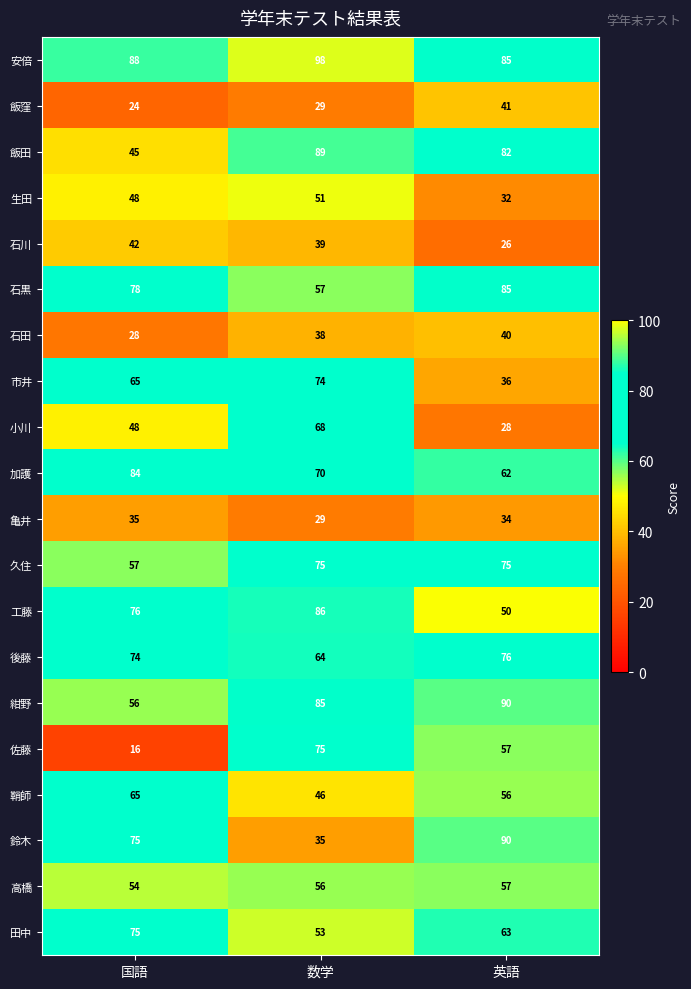

True or false: 工藤 has a value of 47 at 数学.

False